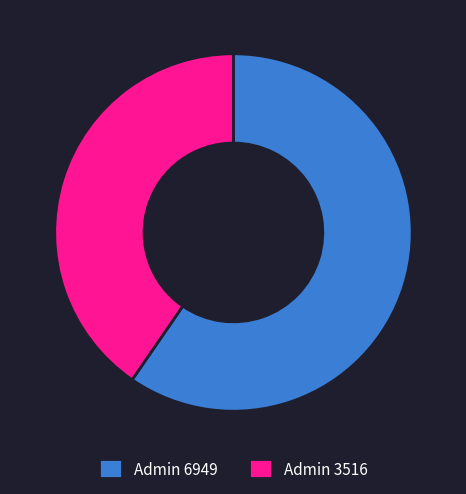

How many slices are in this pie chart?

2